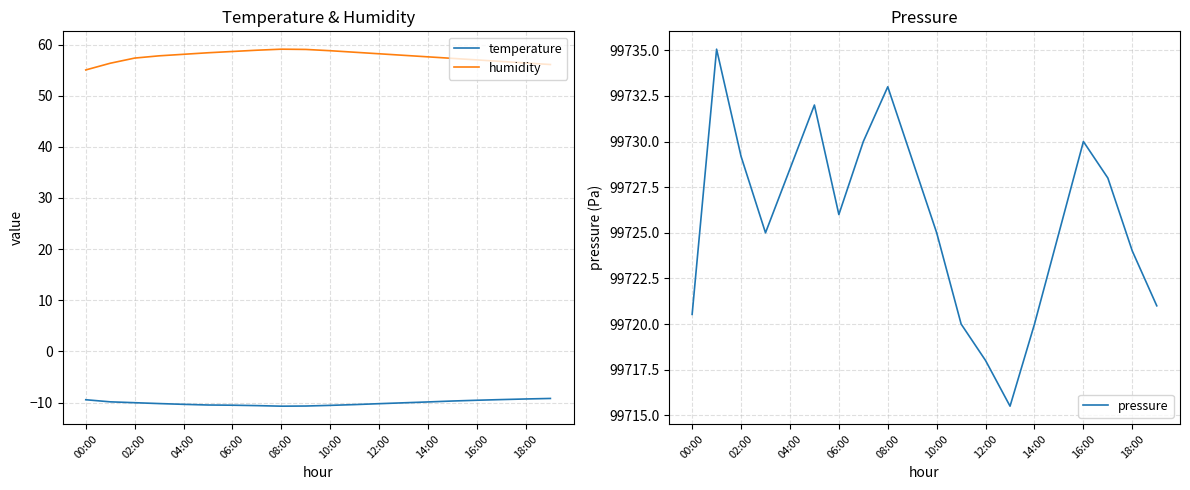

Which series has the largest total across all categories?

pressure